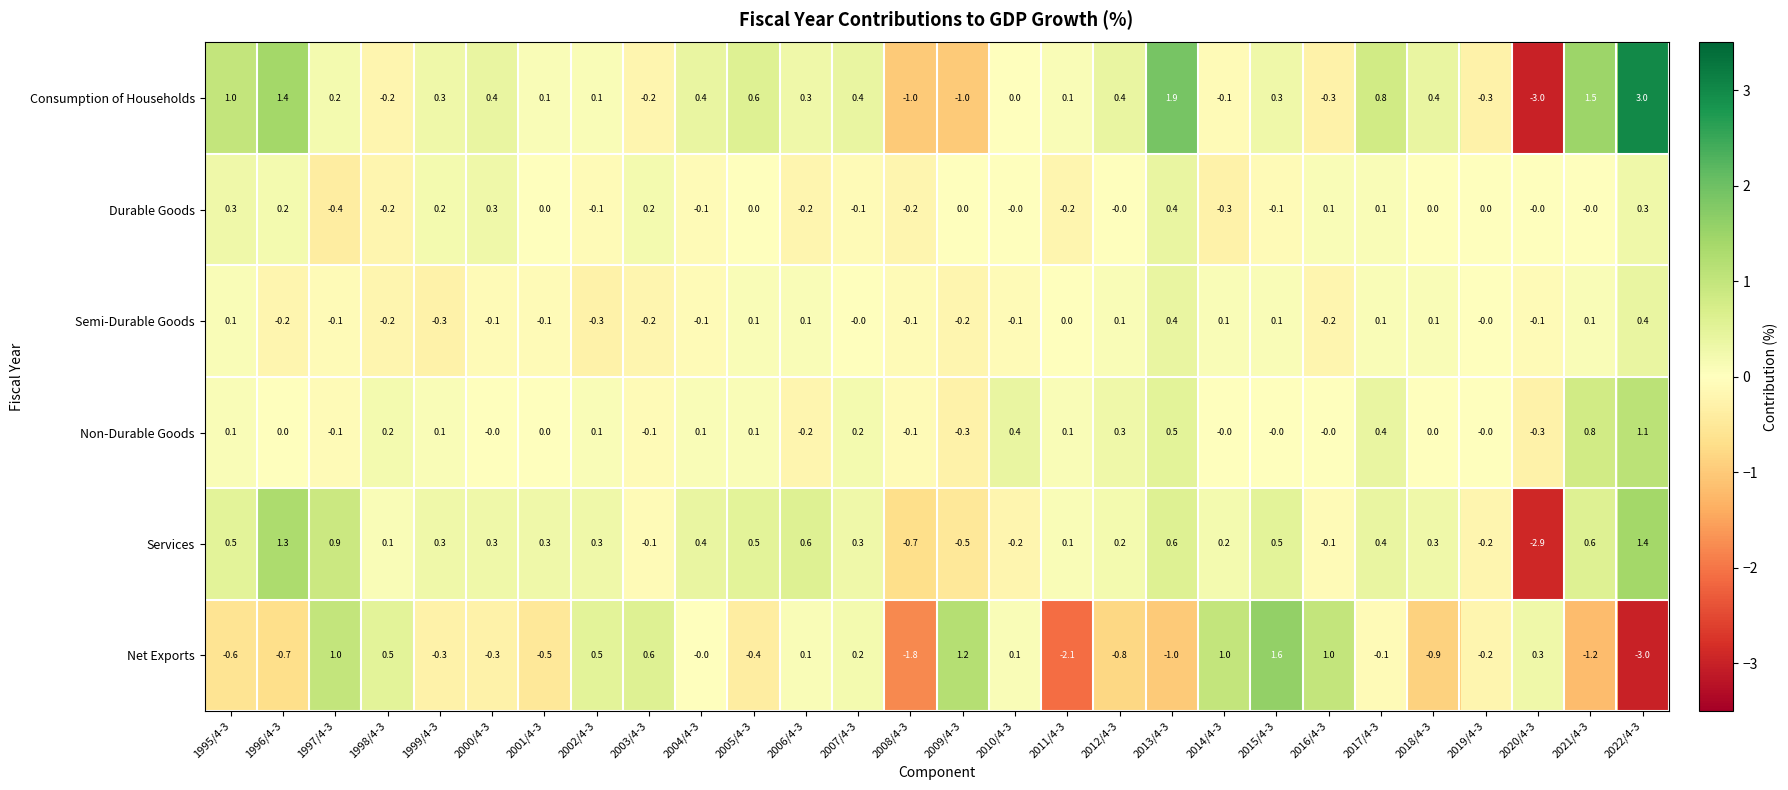

At which label does Services reach its minimum?

2020/4-3